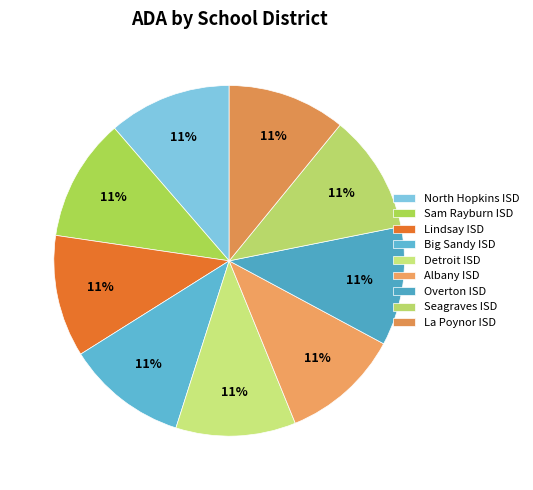

To the nearest percent, what portion does La Poynor ISD represent?

11%